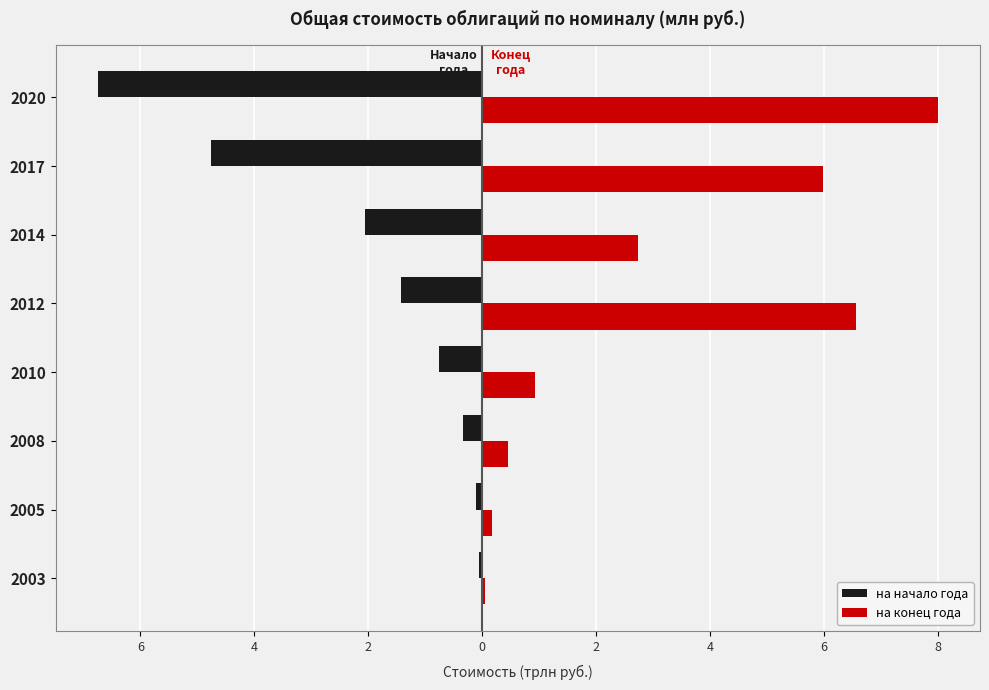

What are all the series names shown in the legend?

на начало года, на конец года